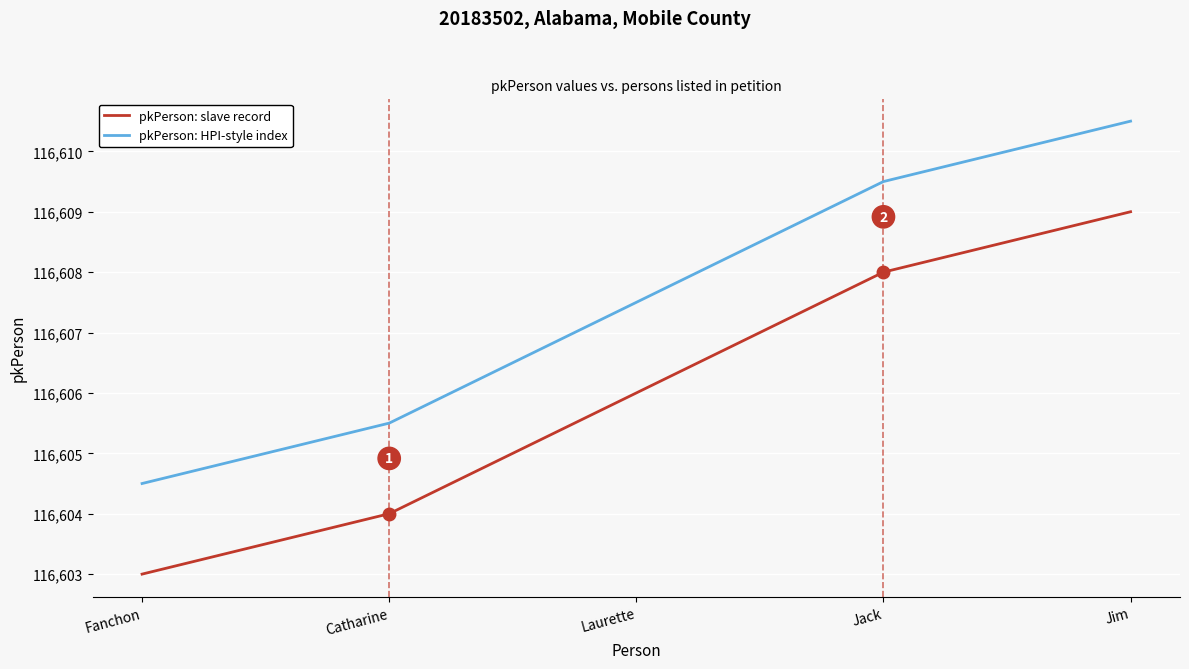

What is the spread (max minus min) of values at Catharine?

1.5